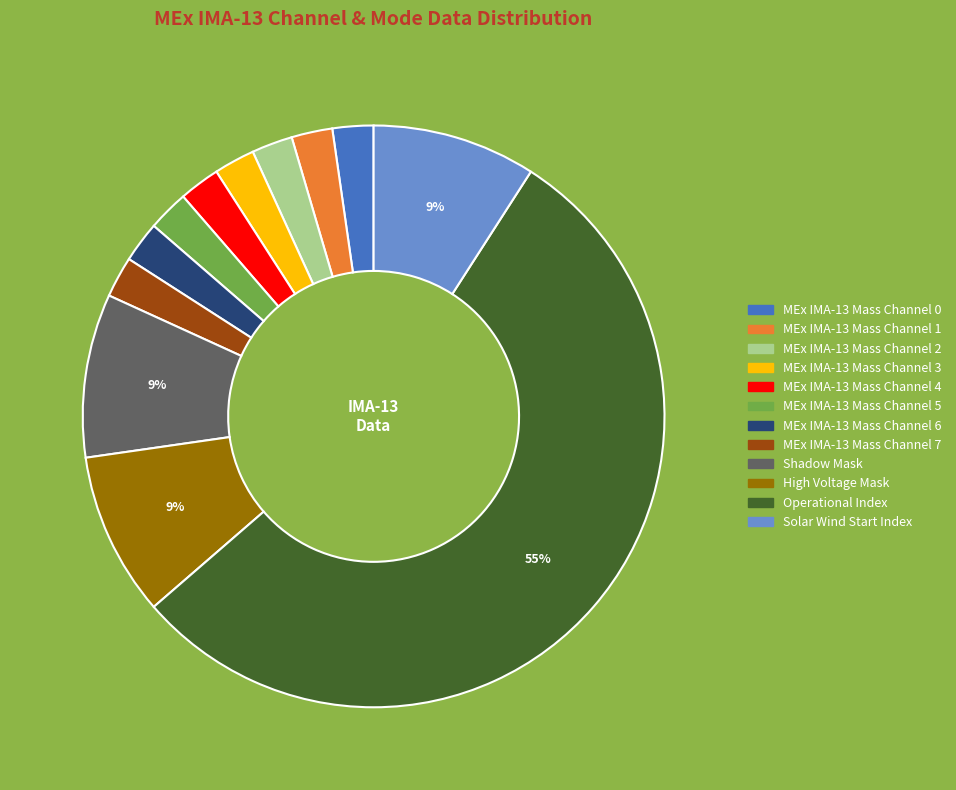

To the nearest percent, what is the average slice percentage?

8%